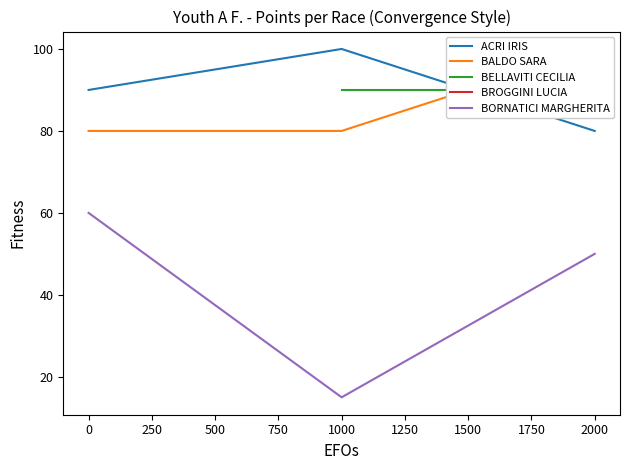

Rank the categories by BORNATICI MARGHERITA value from highest to lowest.

0, 2000, 1000